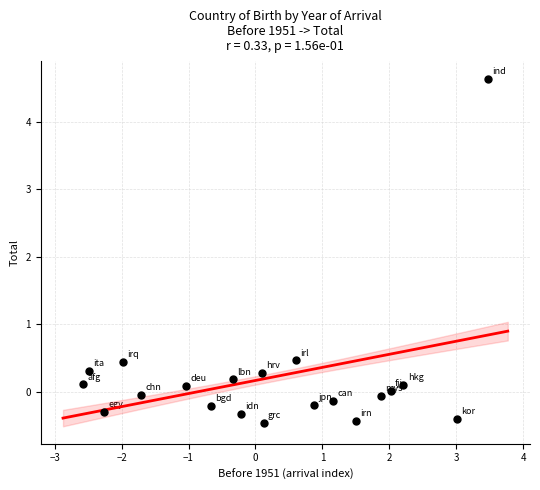

What is the range of X values (max minus min)?

6.0